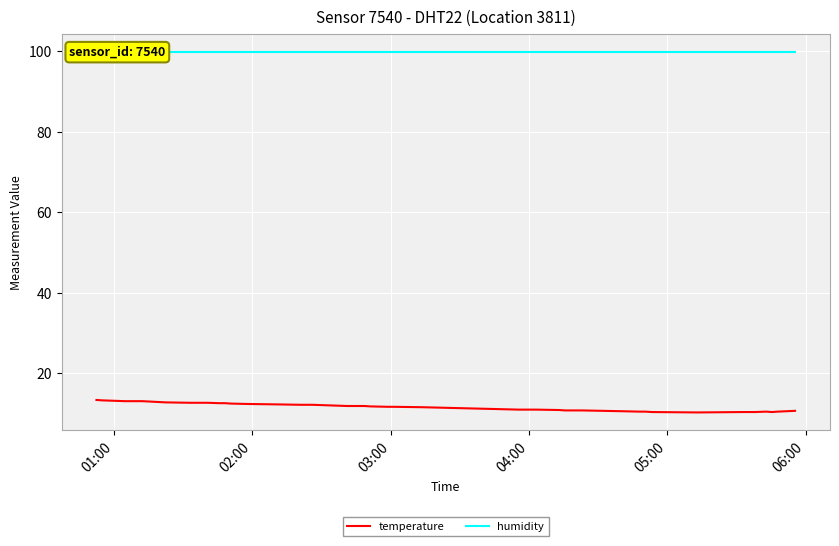

What is the lowest value of the temperature series?

10.3